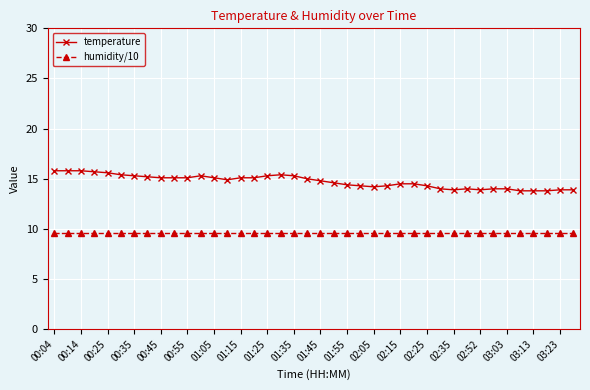

At how many categories does at least one series exceed 12?

40